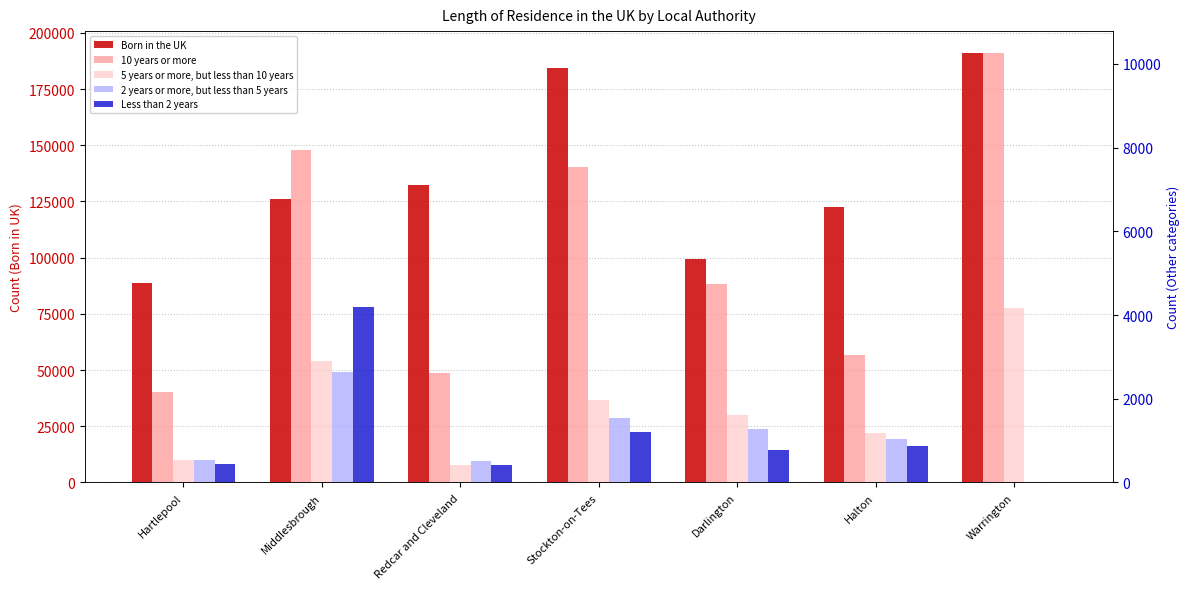

What is the difference between the maximum and second lowest values in the Less than 2 years series?

3776